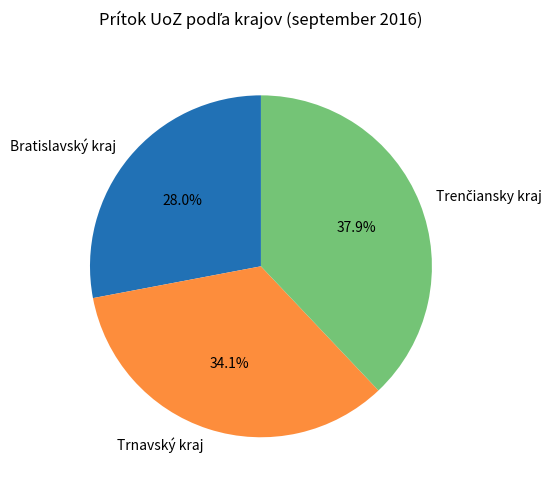

What percentage is the Trnavský kraj slice, to the nearest percent?

34%